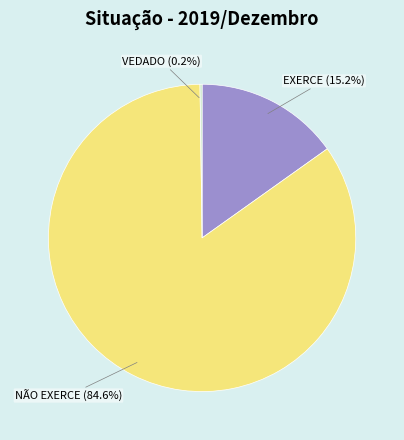

Between EXERCE and NÃO EXERCE, which is larger?

NÃO EXERCE